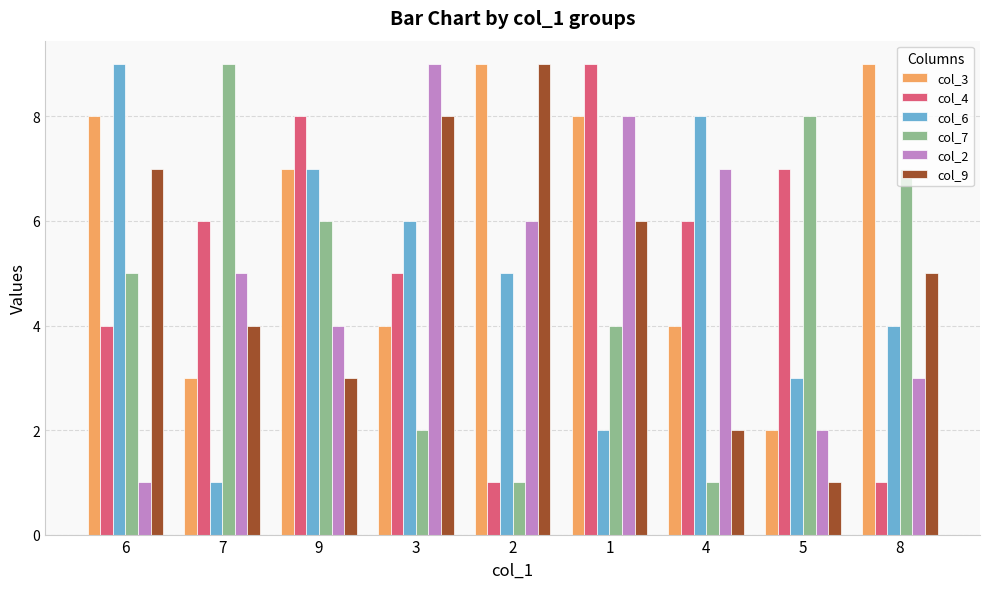

What is the sum of all col_4 values?

47